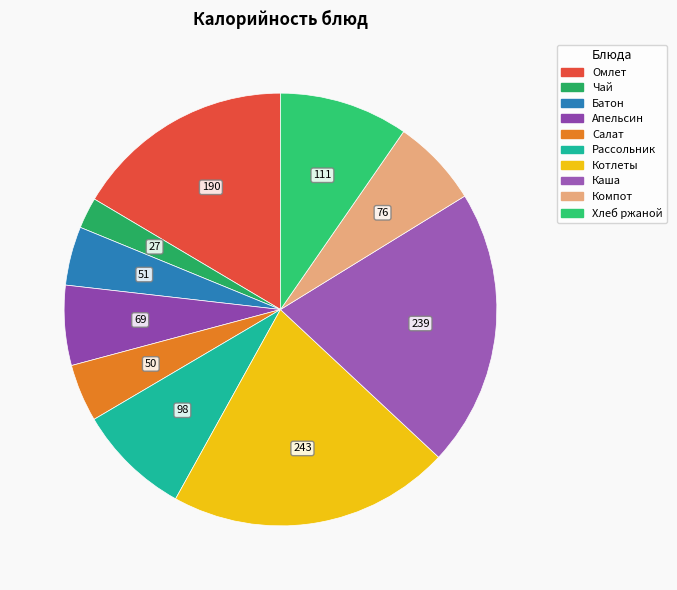

Rank the categories by value from lowest to highest.

Чай с сахаром, Салат из моркови и яблок, Батон обогащенный, Фрукты сезонные (апельсин), Компот из изюма, Рассольник Ленинградский со сметаной, Хлеб ржано-пшеничный, Омлет натуральный, Каша гречневая рассыпчатая с маслом, Котлеты рубленые из птицы